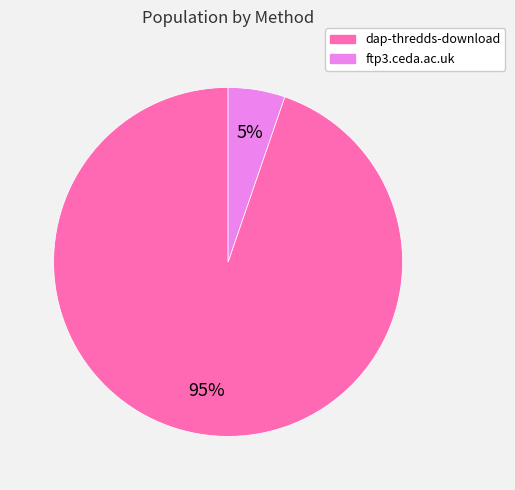

What is the smallest slice in the pie chart?

ftp3.ceda.ac.uk